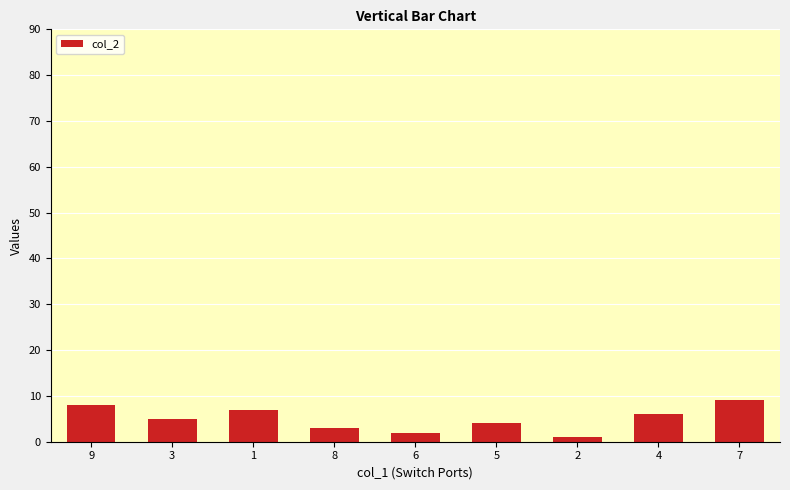

What is the value of the 2nd bar from the left?

5